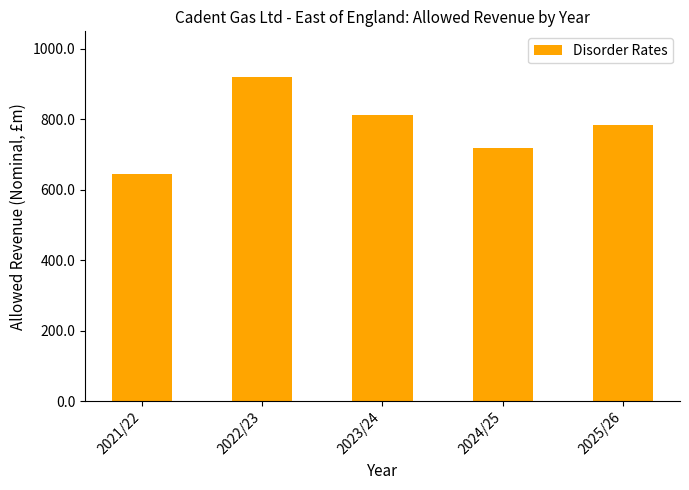

Reading left to right, transcribe all the data shown in this chart.

646.1	921.5	811.9	719.5	785.0